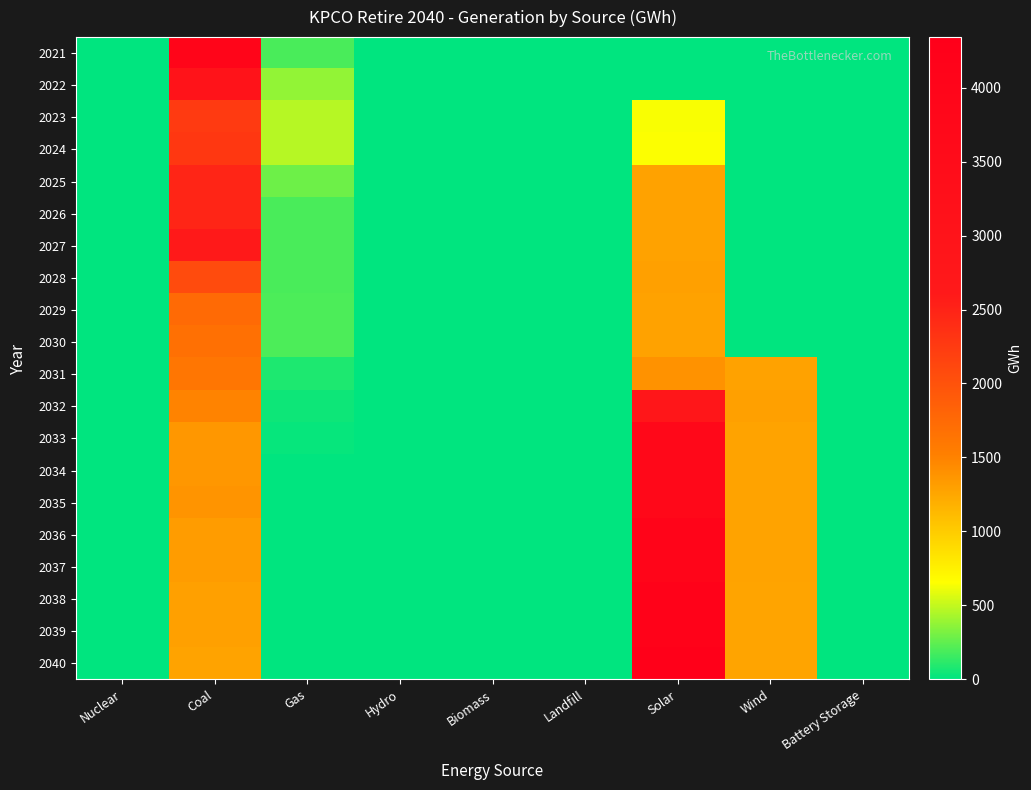

How many distinct data groups are displayed?

20